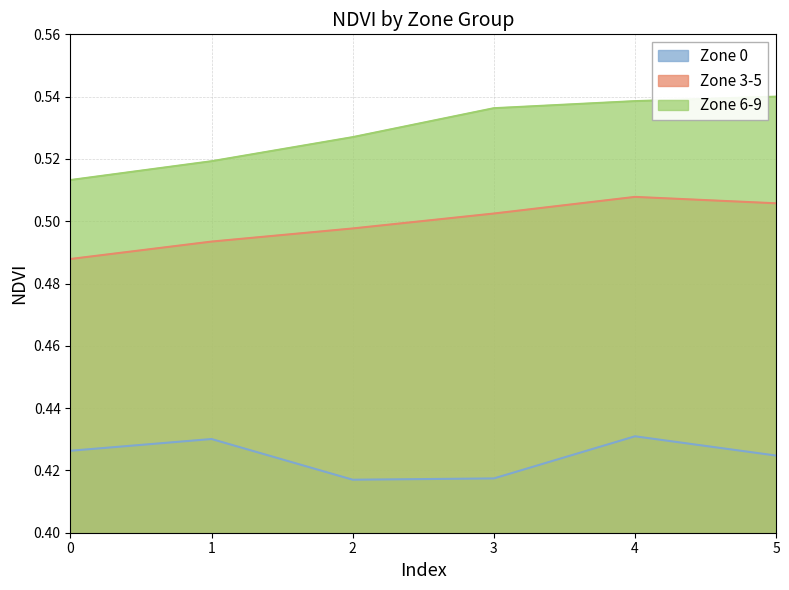

Reading left to right, transcribe all the data shown in this chart.

Zone 0: 0.4	0.4	0.4	0.4	0.4	0.4
Zone 3-5: 0.5	0.5	0.5	0.5	0.5	0.5
Zone 6-9: 0.5	0.5	0.5	0.5	0.5	0.5